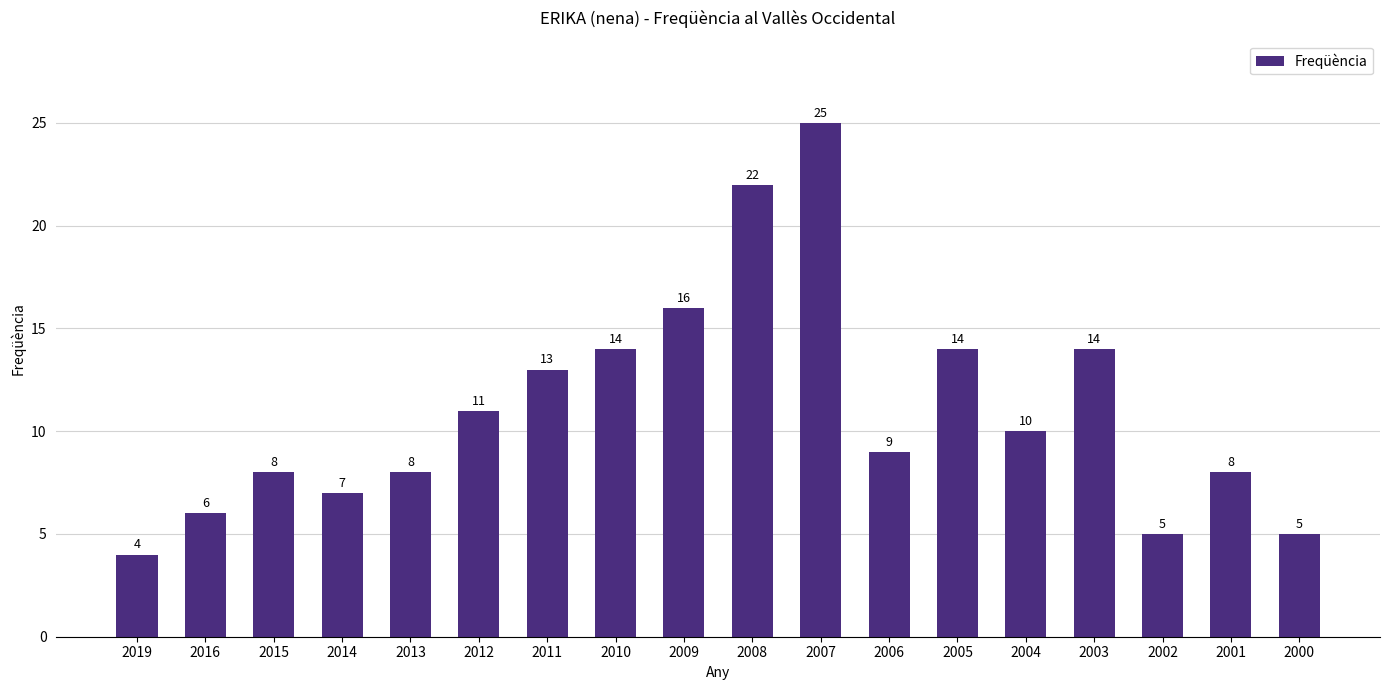

Reading left to right, extract all data points from this chart.

2019=4	2016=6	2015=8	2014=7	2013=8	2012=11	2011=13	2010=14	2009=16	2008=22	2007=25	2006=9	2005=14	2004=10	2003=14	2002=5	2001=8	2000=5